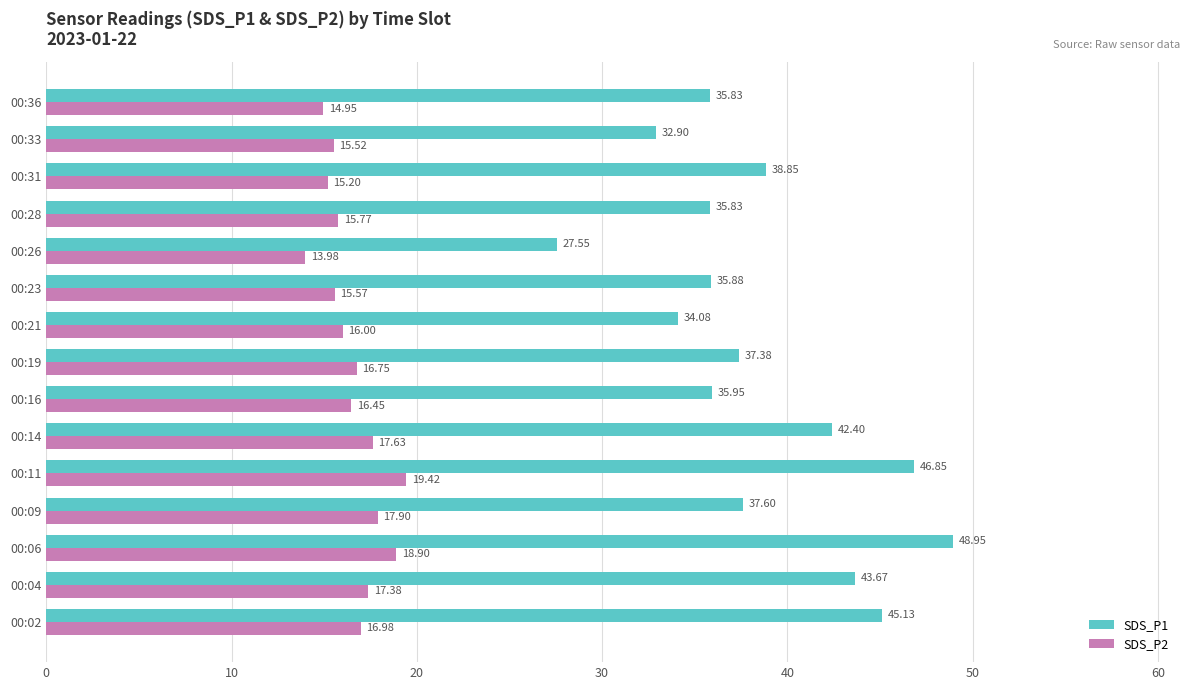

What is the maximum value shown in the chart?

49.0